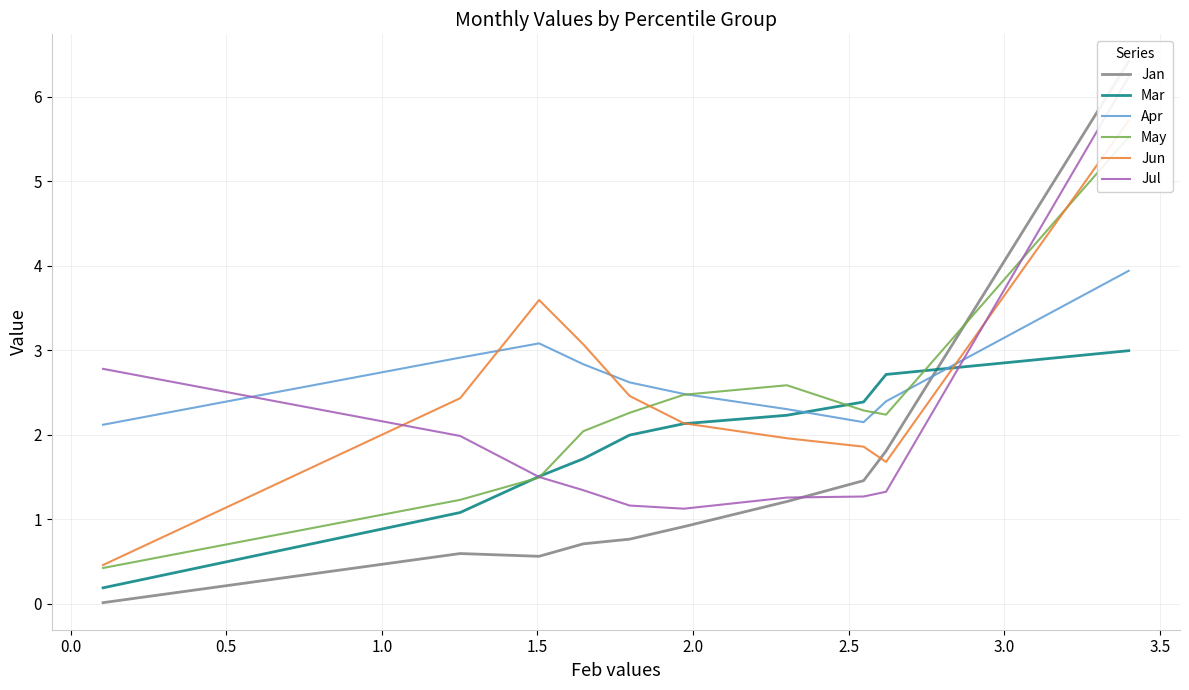

Count the number of data series in this chart.

6